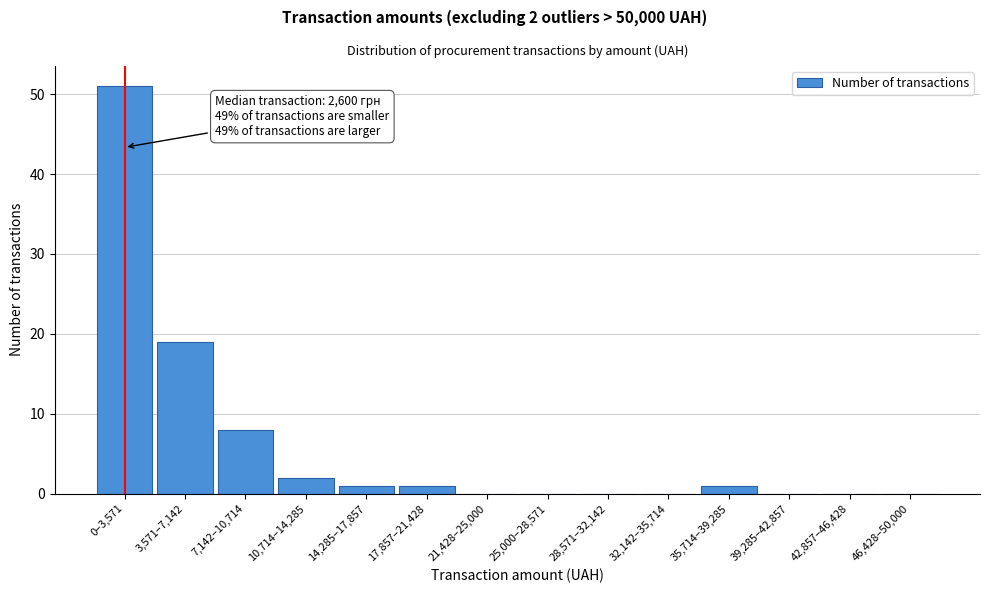

Reading right to left, extract all data points from this chart.

46,428–50,000=0	42,857–46,428=0	39,285–42,857=0	35,714–39,285=1	32,142–35,714=0	28,571–32,142=0	25,000–28,571=0	21,428–25,000=0	17,857–21,428=1	14,285–17,857=1	10,714–14,285=2	7,142–10,714=8	3,571–7,142=19	0–3,571=51